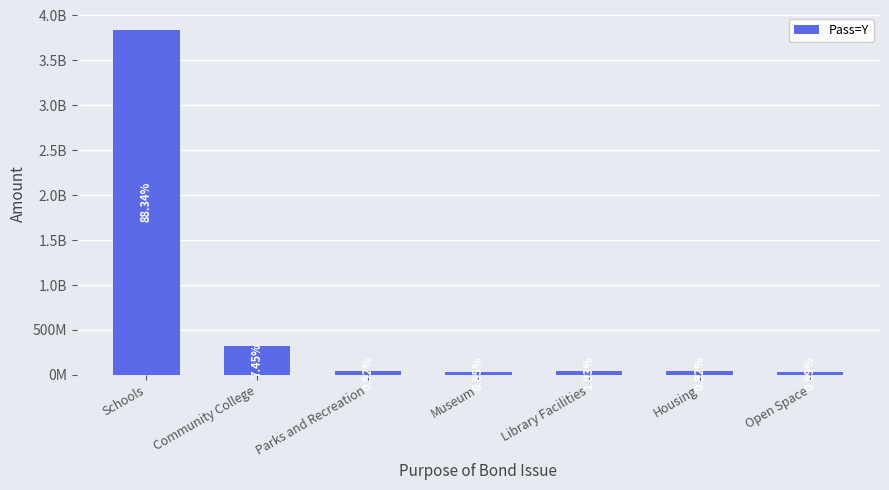

Are the bars horizontal?

No